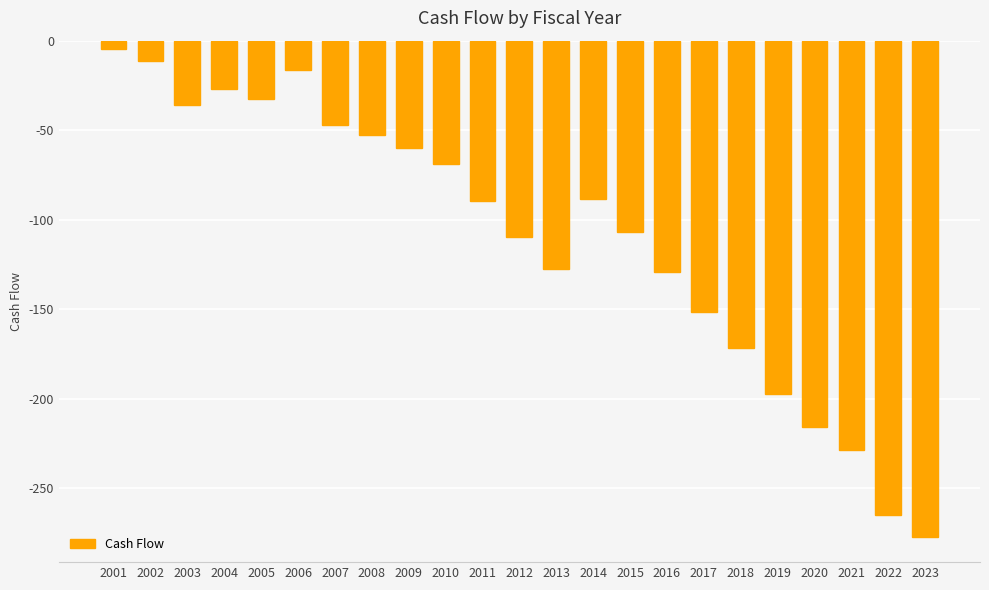

What is the value of the 19th bar from the left?

-197.6